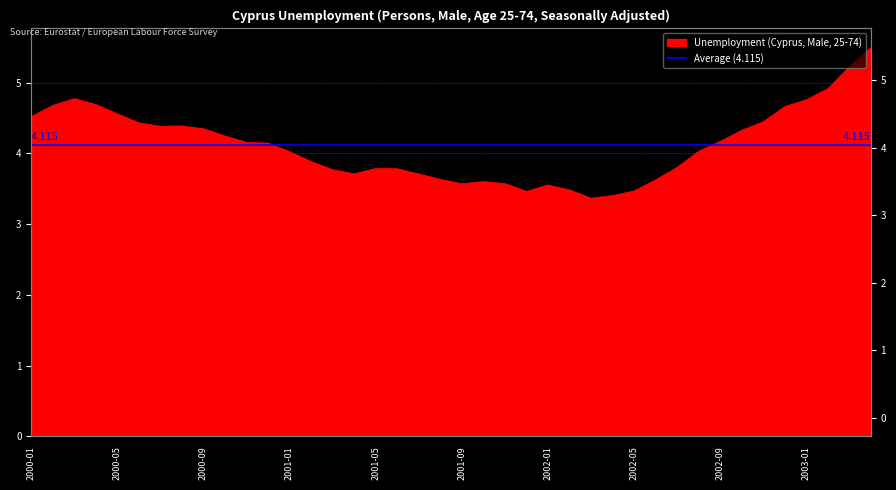

Where is the data nearest to the value 4?

2001-01